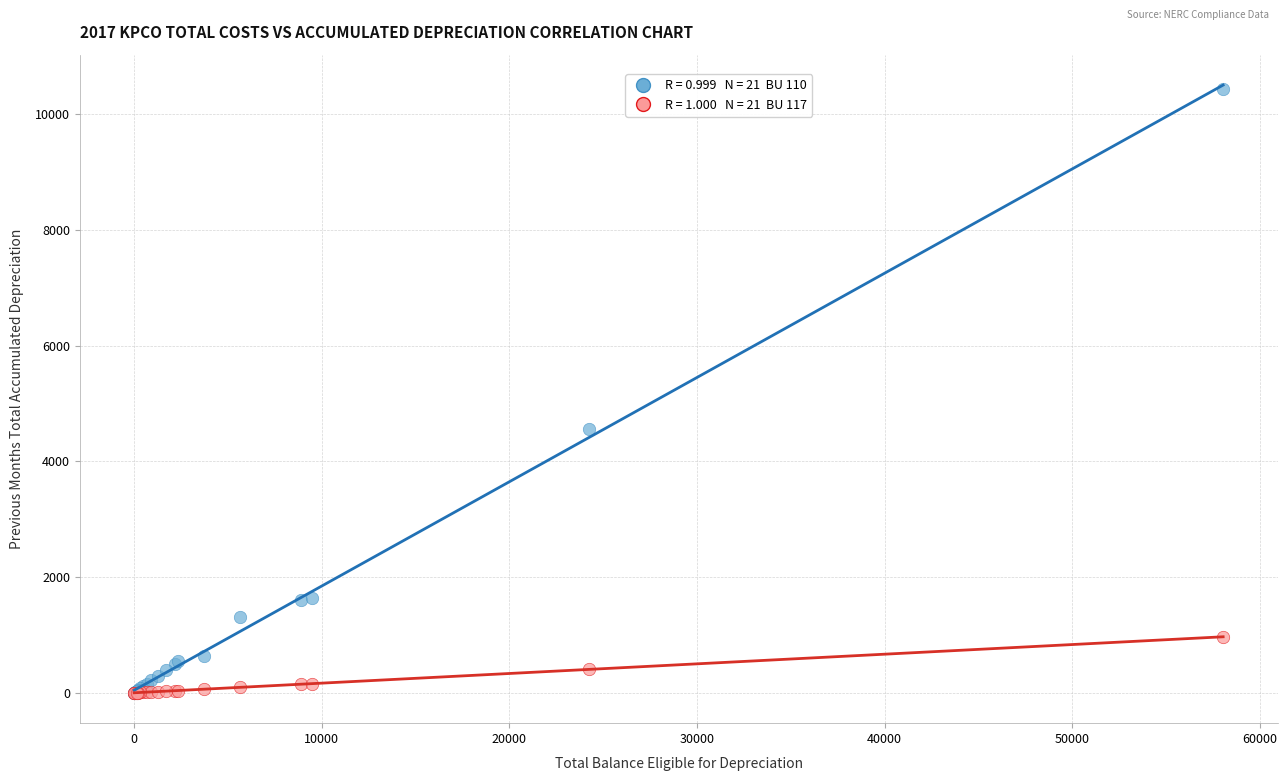

Across all series, what Y value is closest to 5218?

4558.6